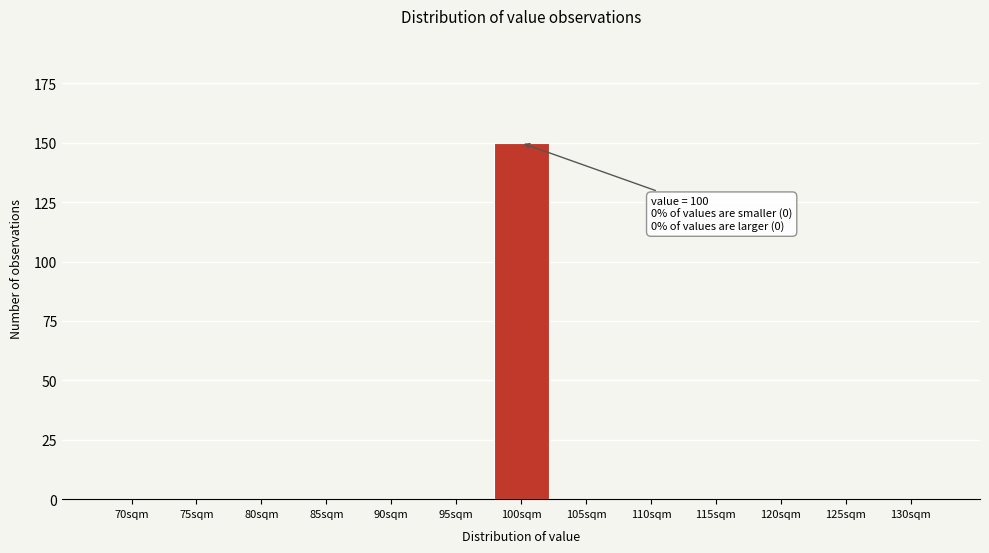

Reading left to right, what are all the values shown in this chart?

70sqm=0	75sqm=0	80sqm=0	85sqm=0	90sqm=0	95sqm=0	100sqm=150	105sqm=0	110sqm=0	115sqm=0	120sqm=0	125sqm=0	130sqm=0